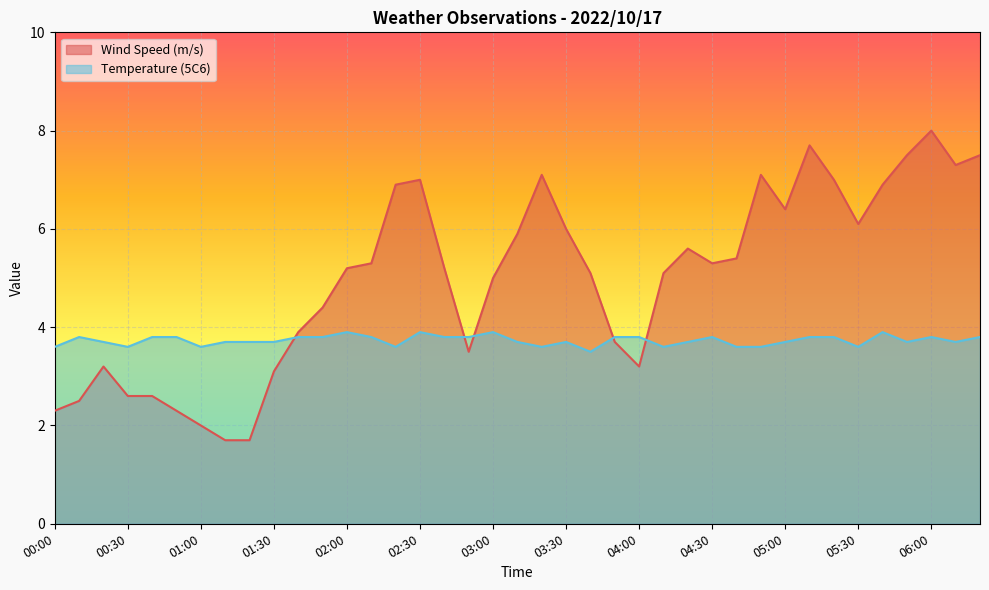

Does the chart display data point markers on the line(s)?

No